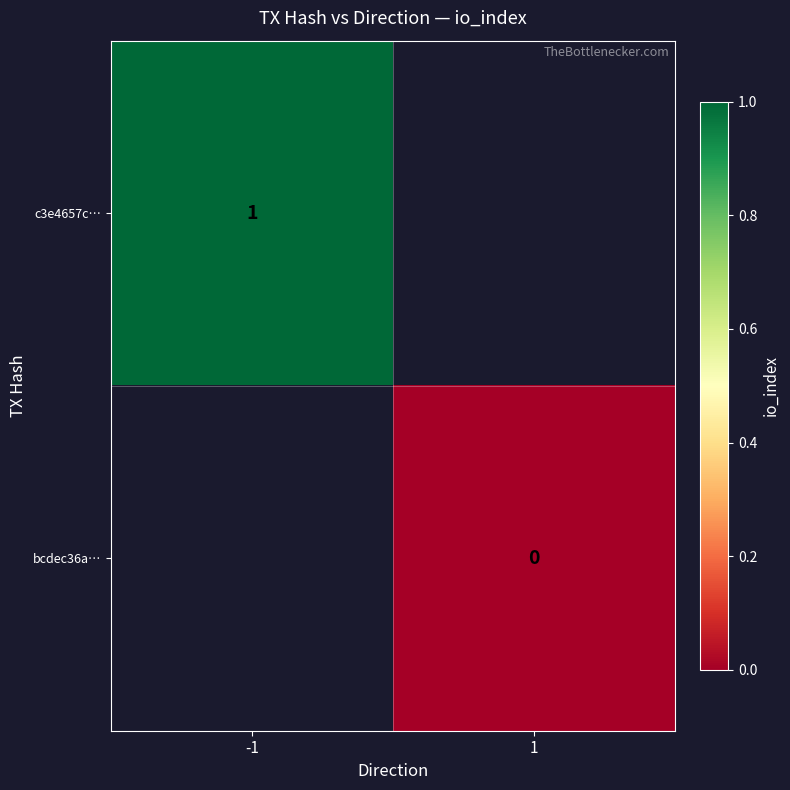

How many categories are shown in the chart?

2